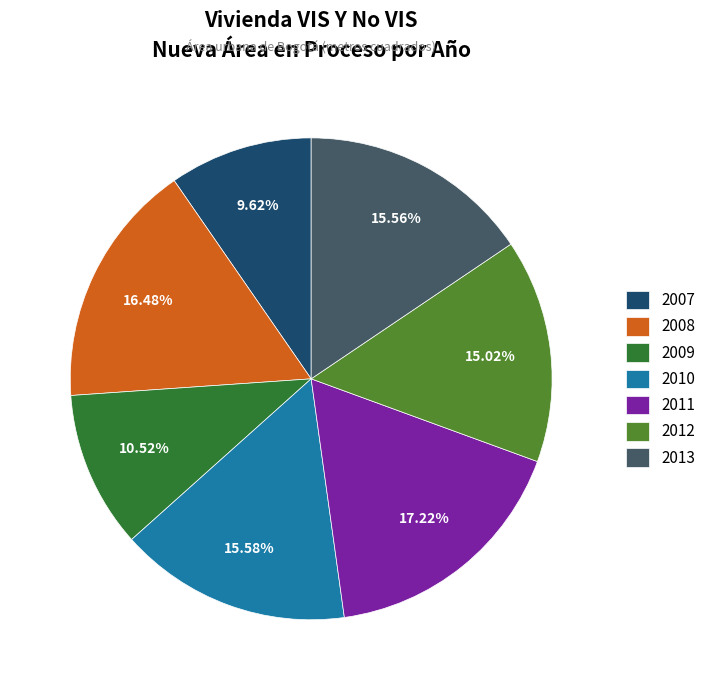

Combined, do 2012 and 2013 account for over 50%?

No